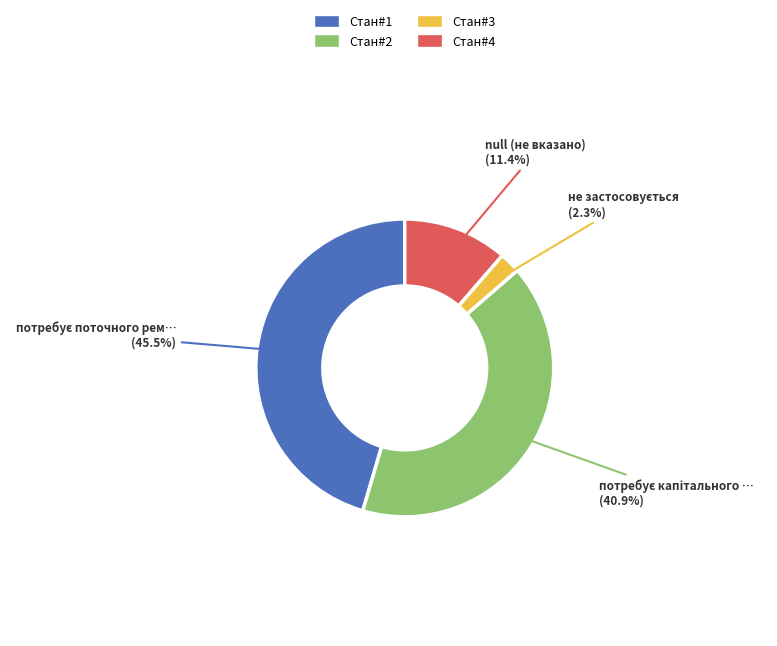

Is there any slice that represents more than half of the pie?

No